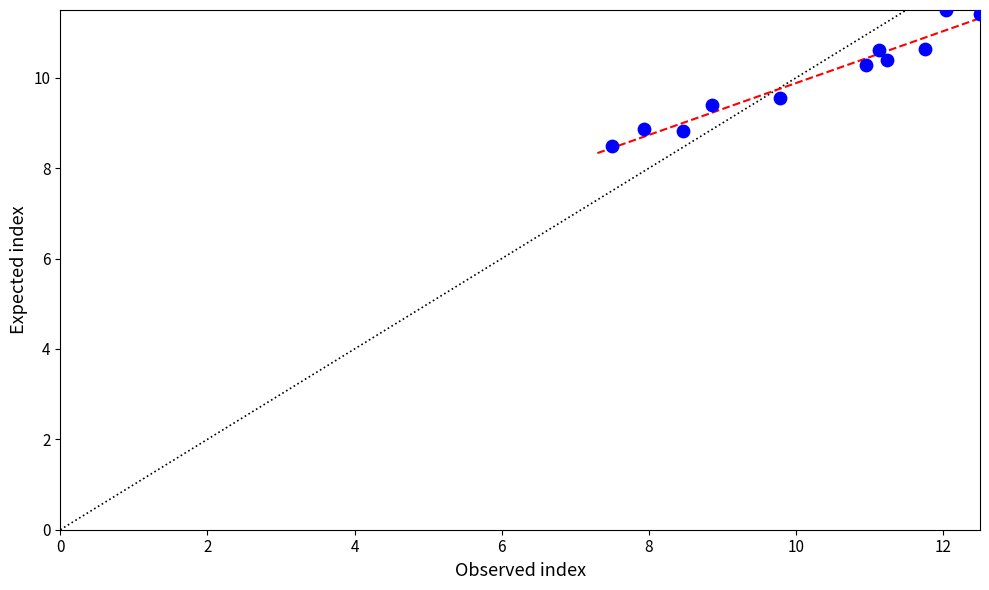

What Y value in the scatter plot is closest to 10?

10.3